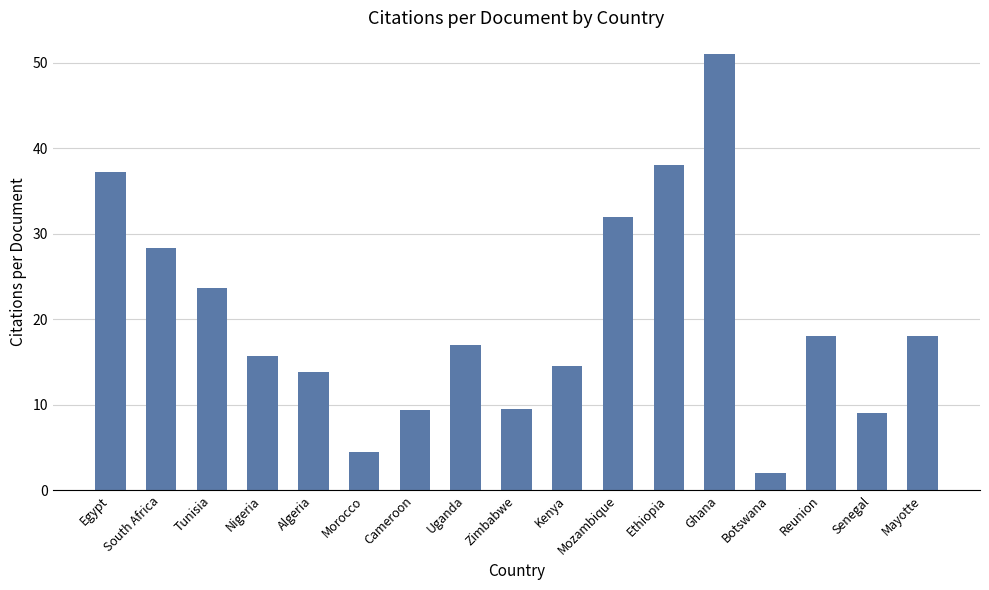

Read the value at Mozambique.

32.0